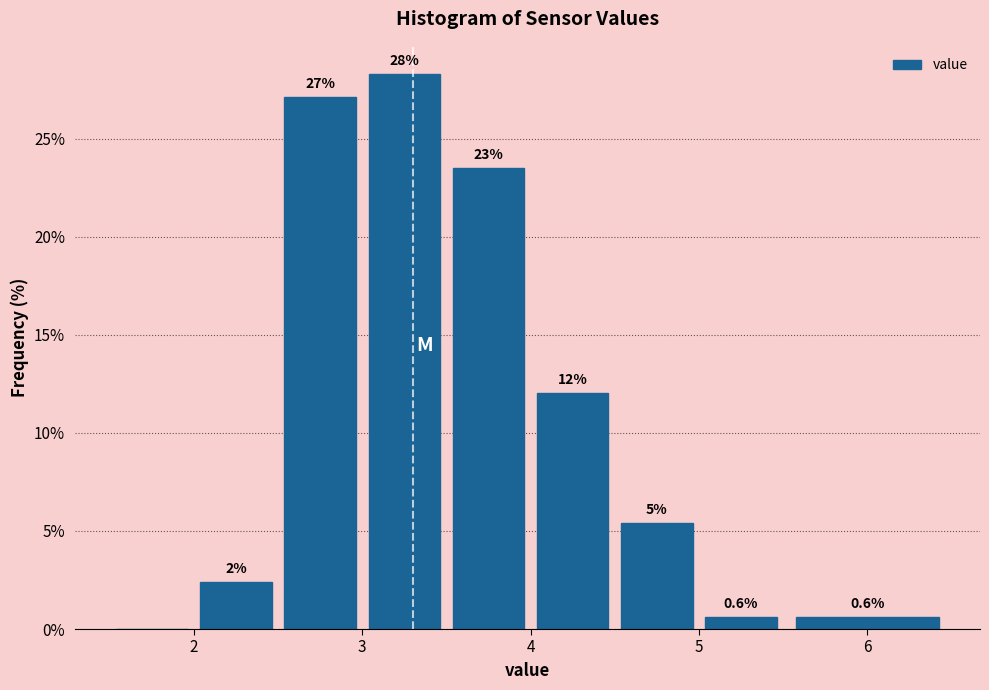

Which range on the x-axis has the tallest bar?

3.0 to 3.5